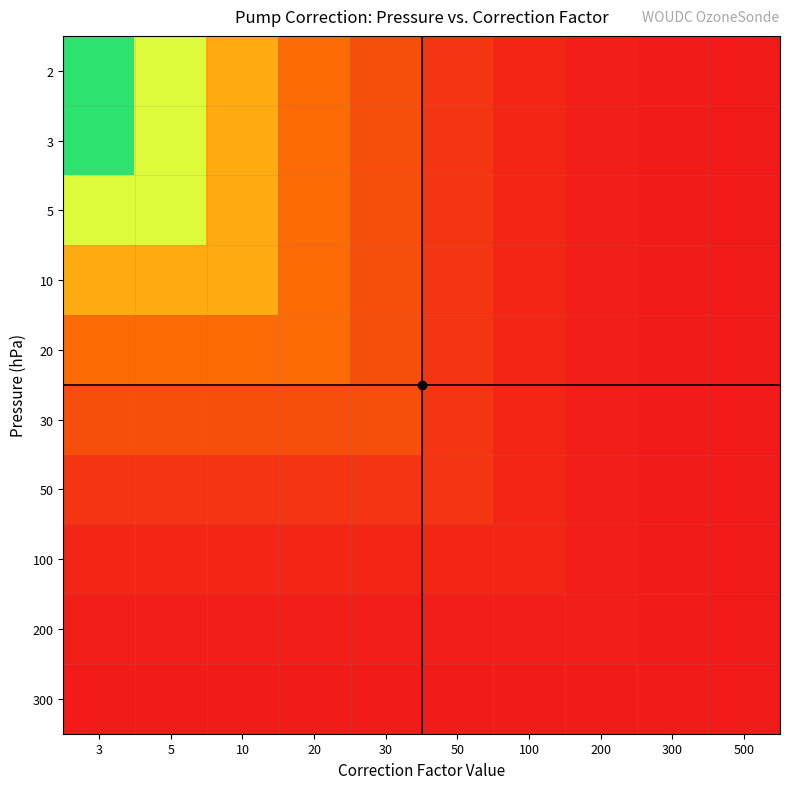

At 50, list the series in order from smallest to largest.

300, 200, 100, 2, 3, 5, 10, 20, 30, 50